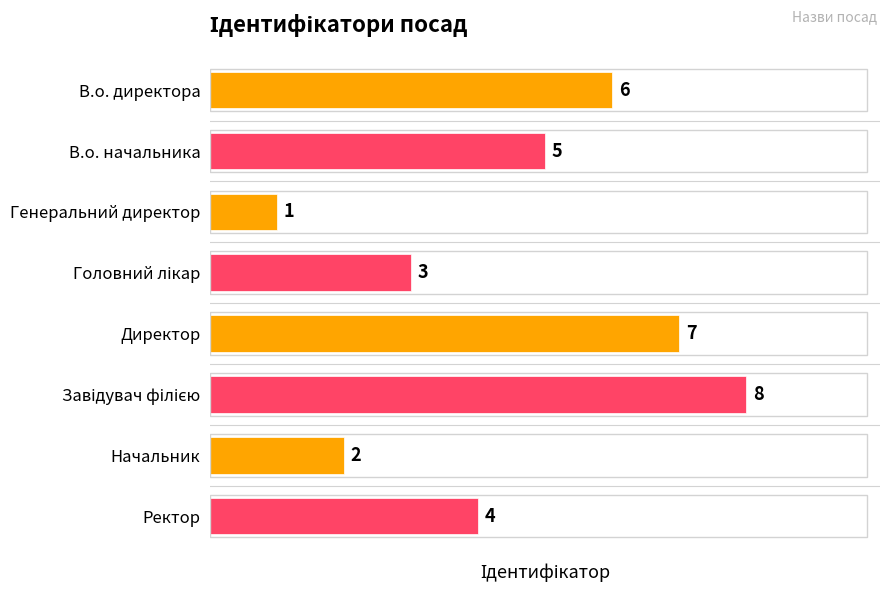

What is the ratio of the value at Ректор to the value at Директор?

0.6